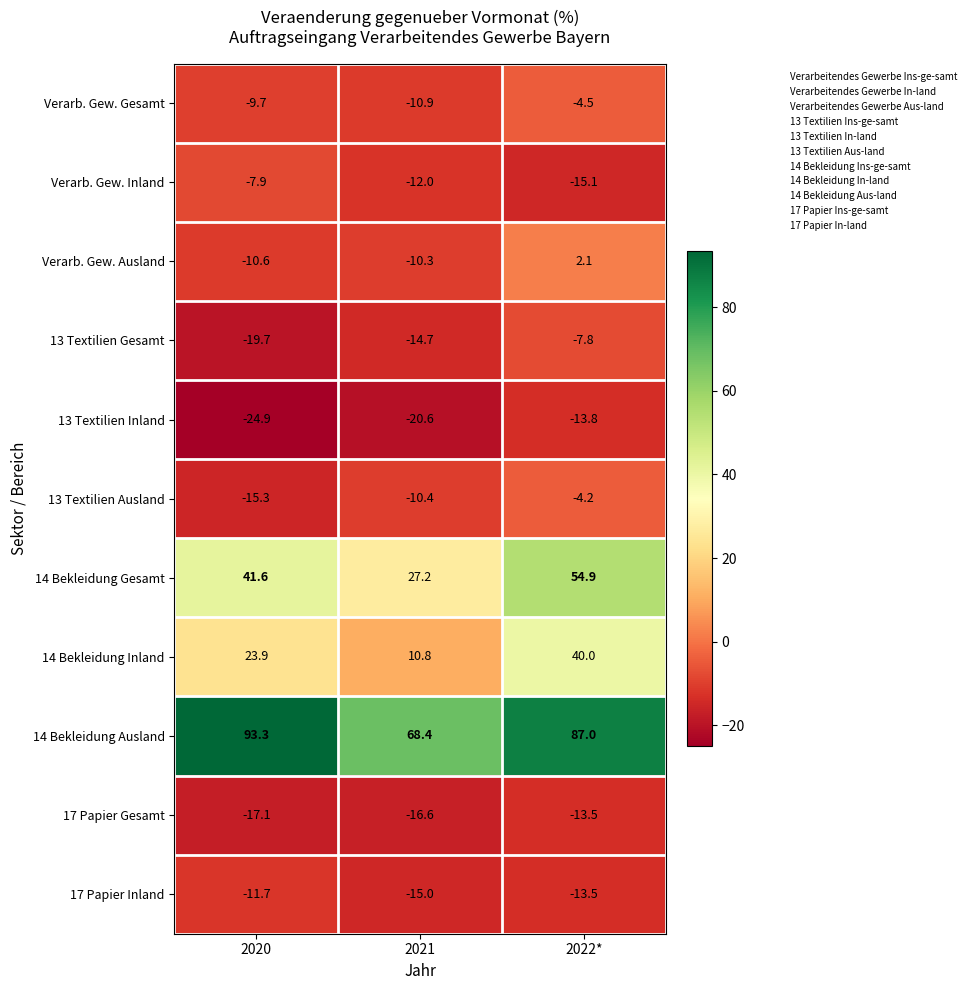

What is the sum of all 13 Textilien Gesamt values?

-42.2